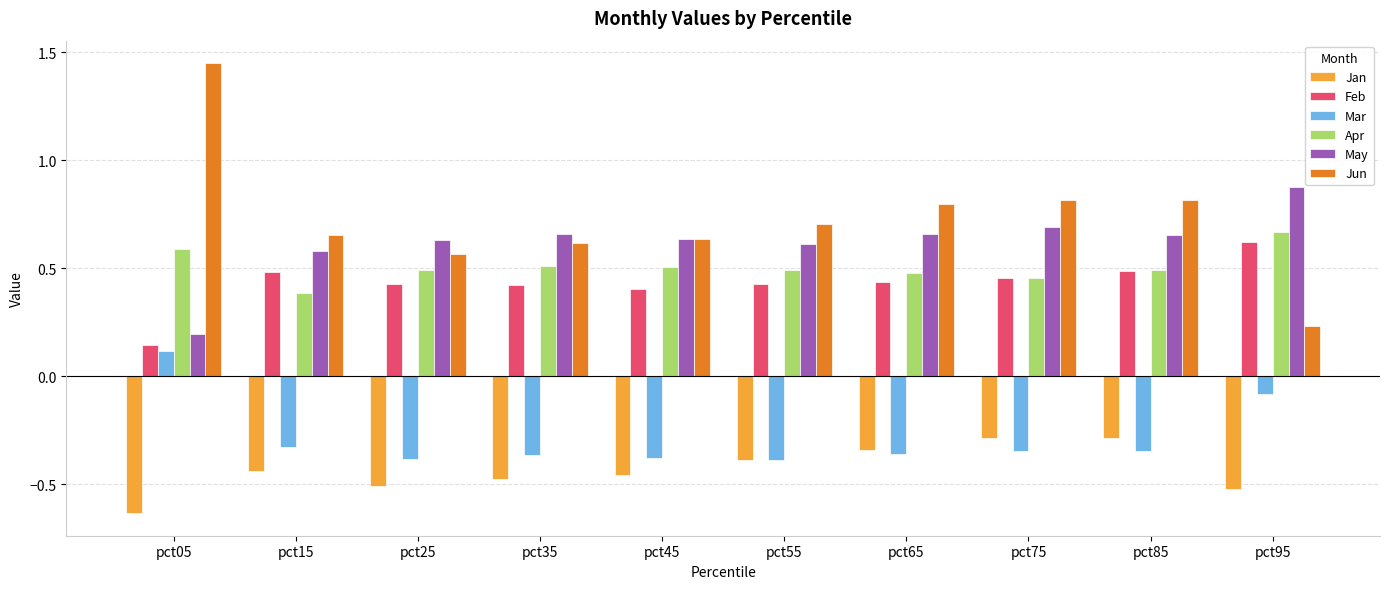

Rank the series at pct95 from highest to lowest value.

May, Apr, Feb, Jun, Mar, Jan